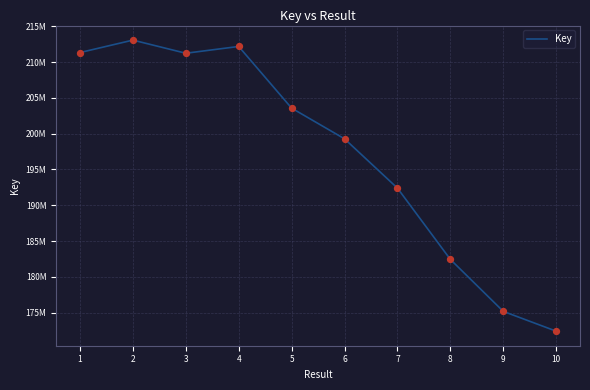

Between 1 and 5, which is larger?

1